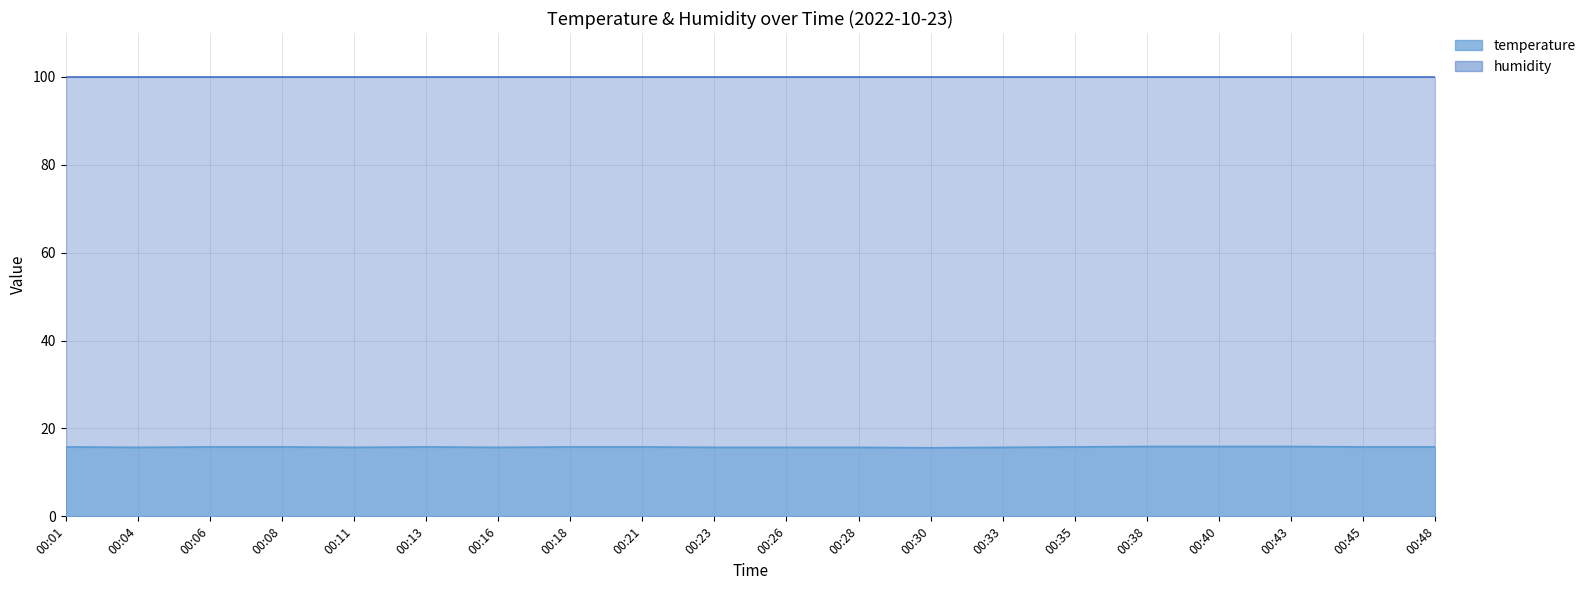

The value at 00:35 is 4.0. True or false?

False